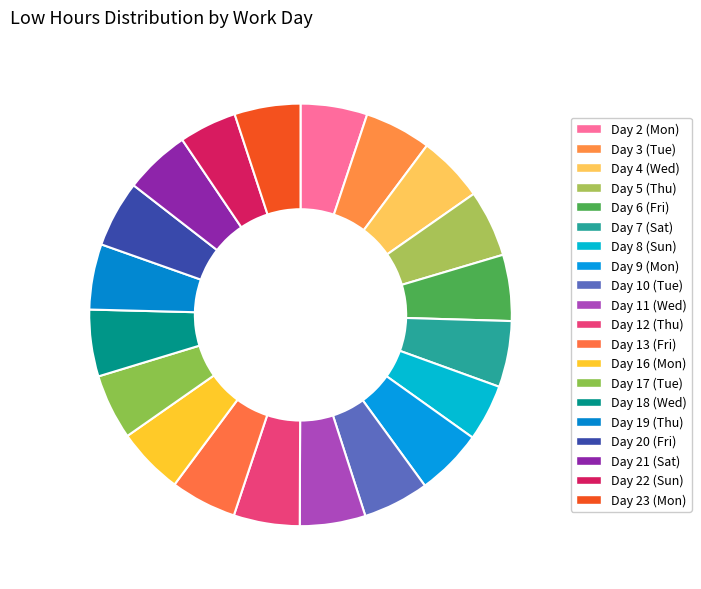

Does Day 9 (Mon) represent more than half of the total?

No